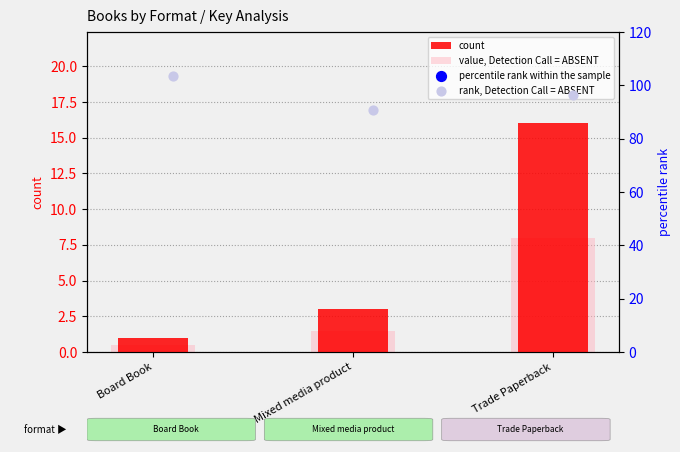

What is the total value across all series at Trade Paperback?

280.9